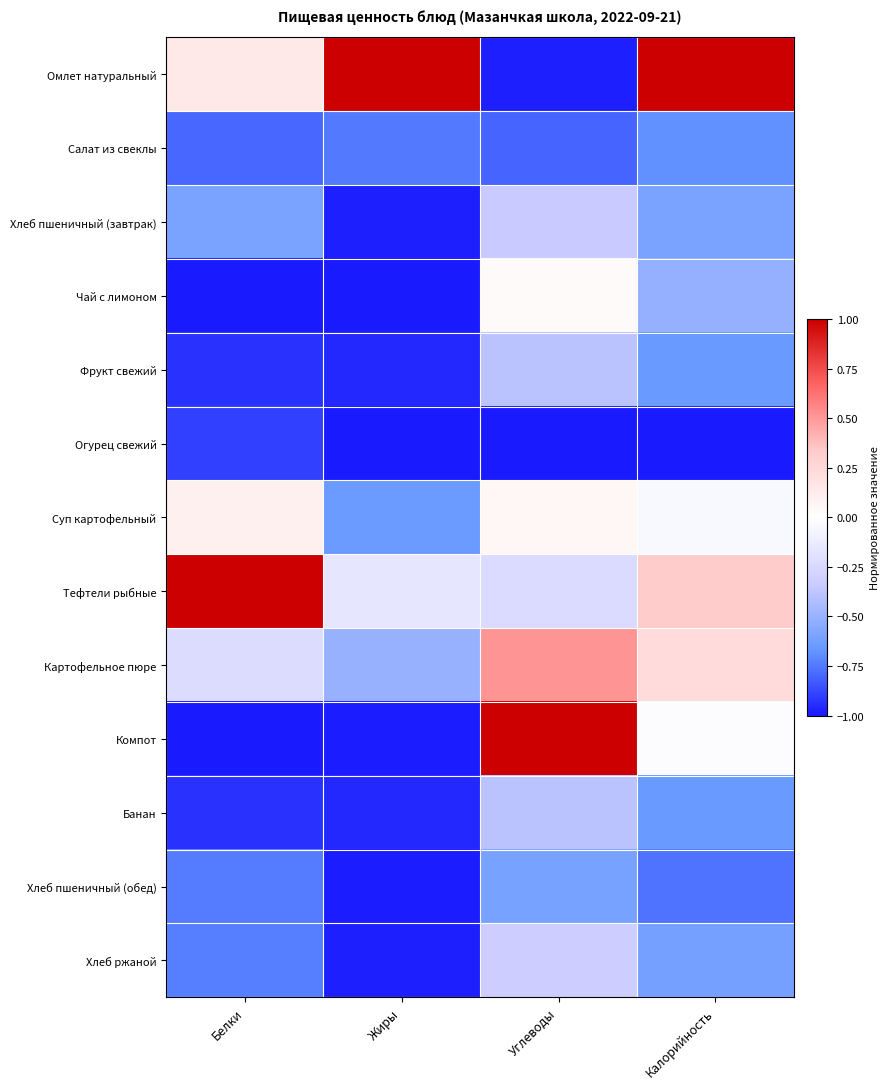

What is the greatest value displayed?

1.0